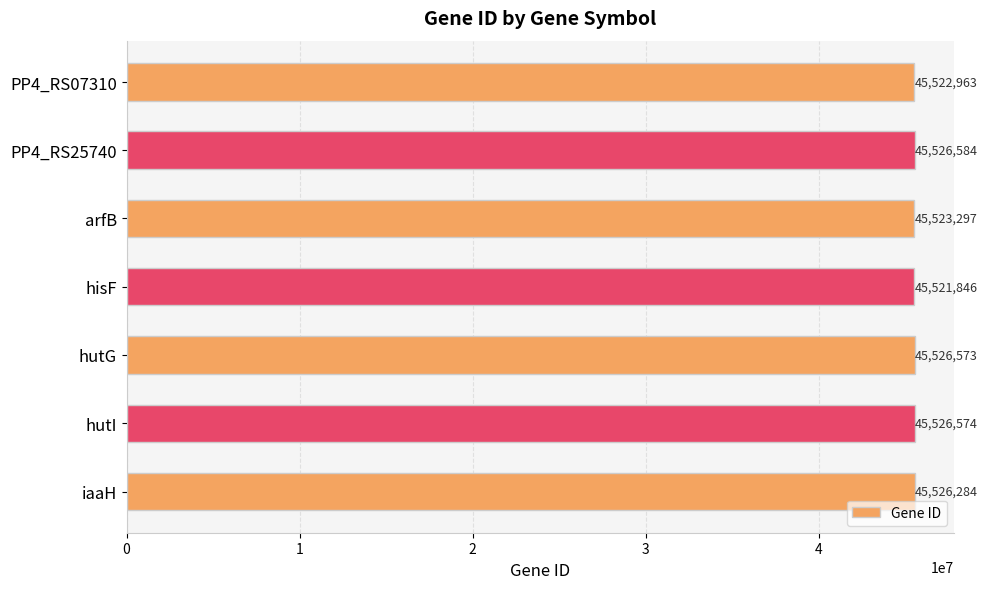

The value at hutG is 45526573. True or false?

True